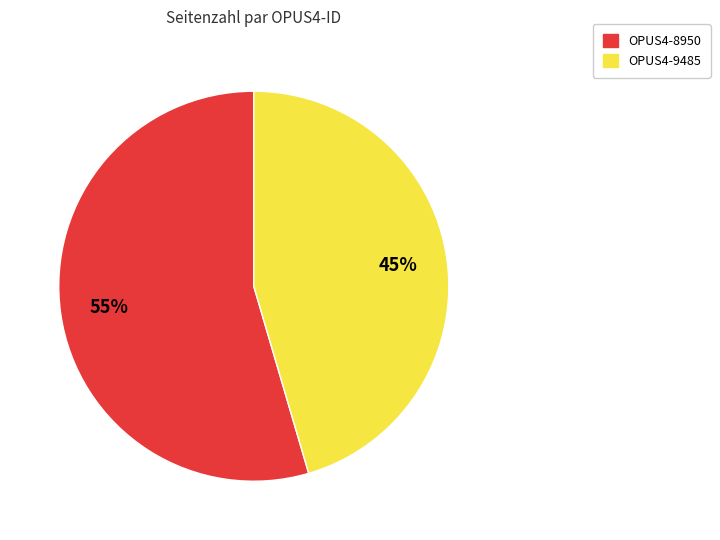

Which slice is the largest?

OPUS4-8950